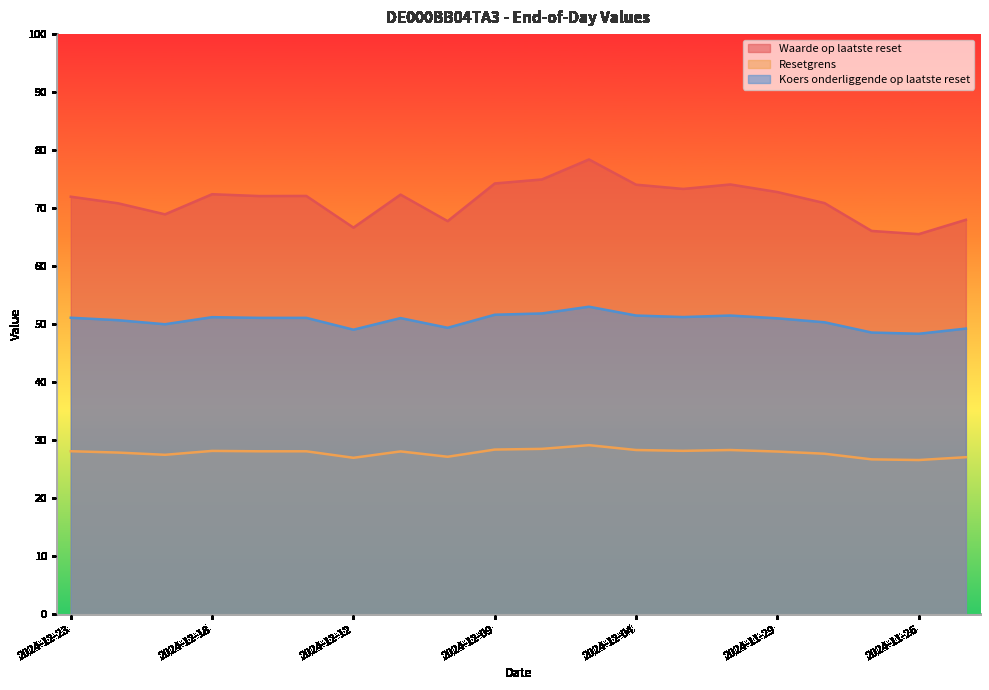

What are all the series names shown in the legend?

Waarde op laatste reset, Resetgrens, Koers onderliggende op laatste reset